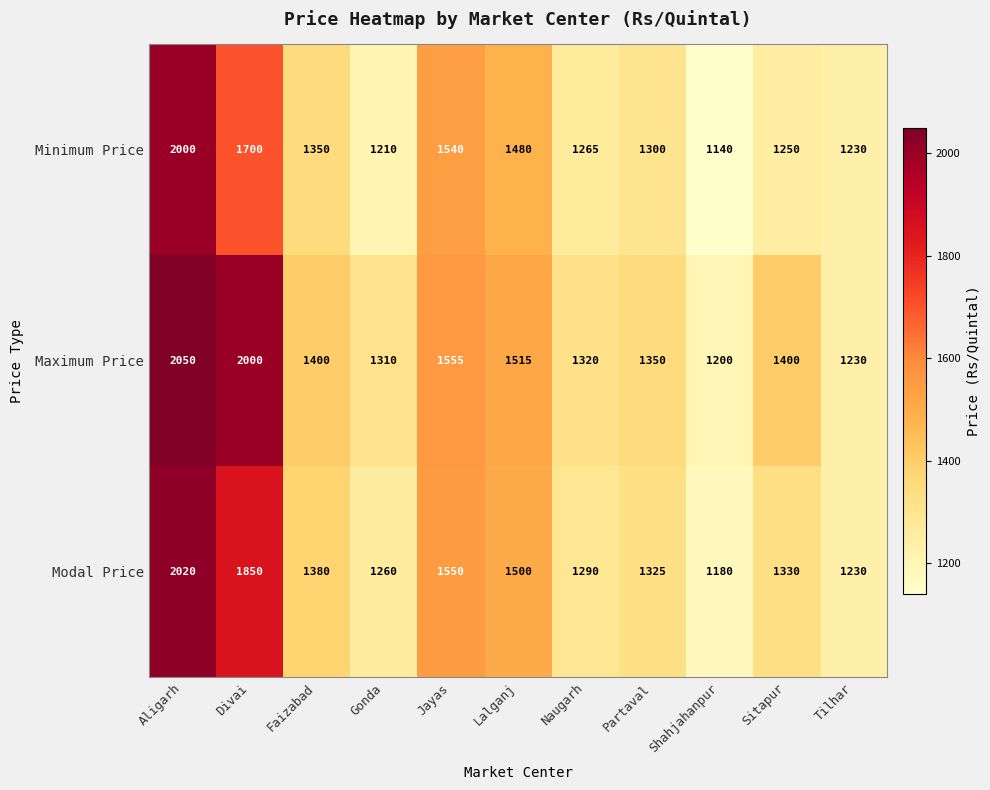

Rank the series at Faizabad from highest to lowest value.

Maximum Price, Modal Price, Minimum Price